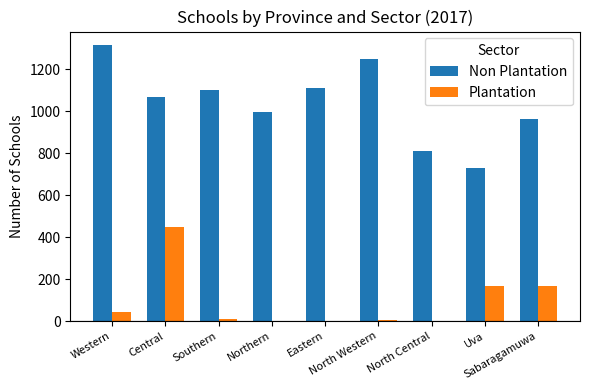

Which series has the largest total across all categories?

Non Plantation